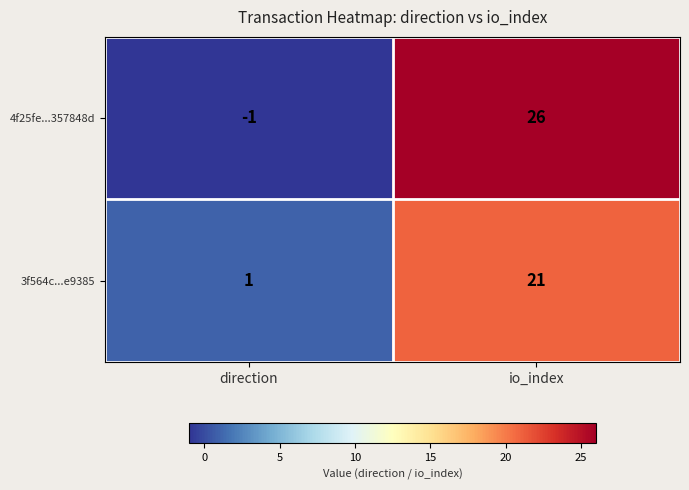

Is it true that 3f564c...e9385 equals 1 at direction?

True